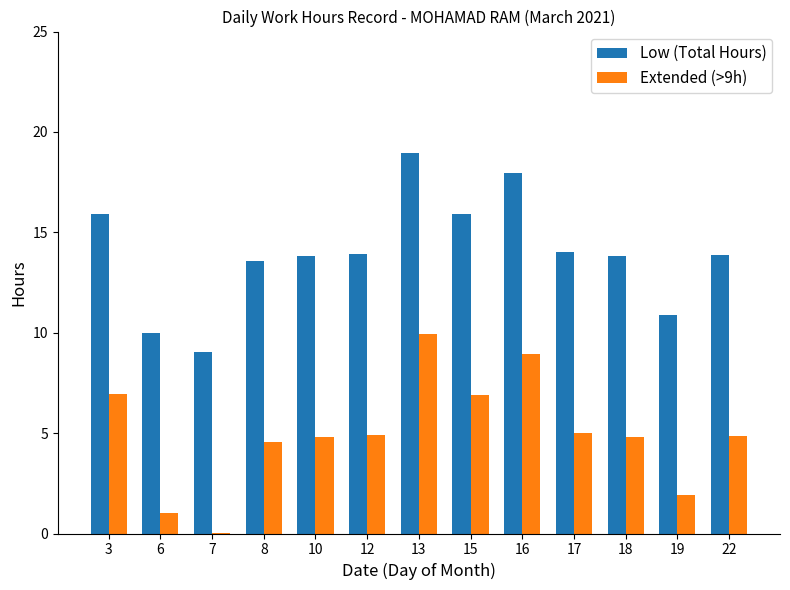

How many data points does each series have?

13